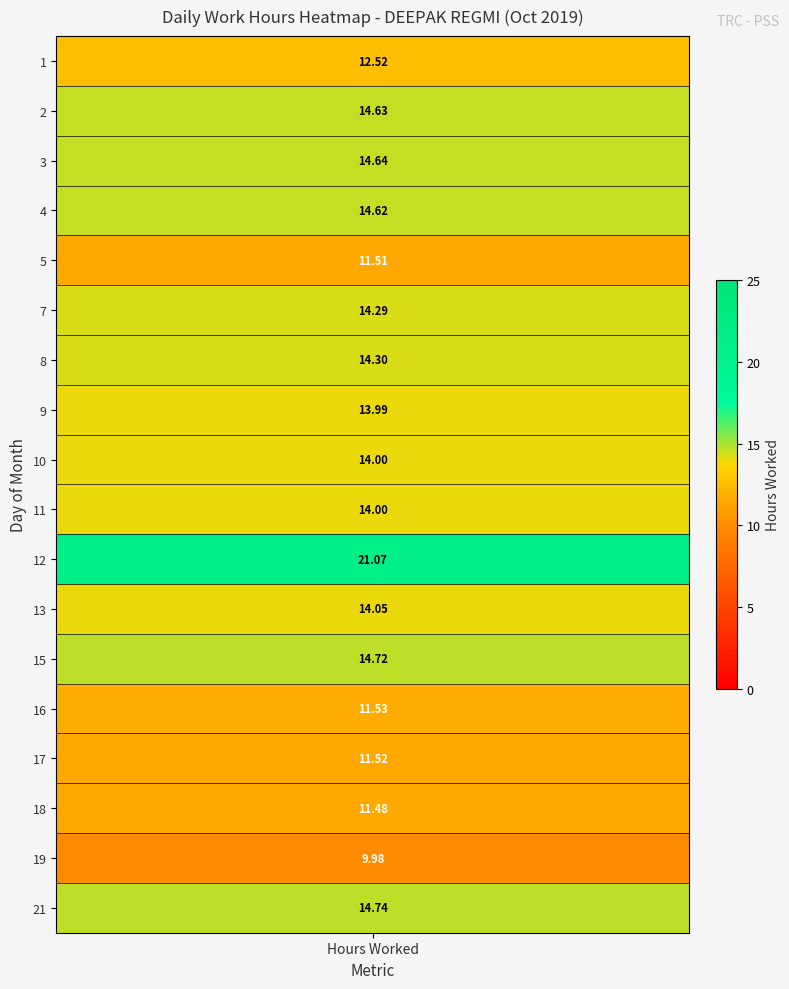

What is the greatest value displayed?

21.1